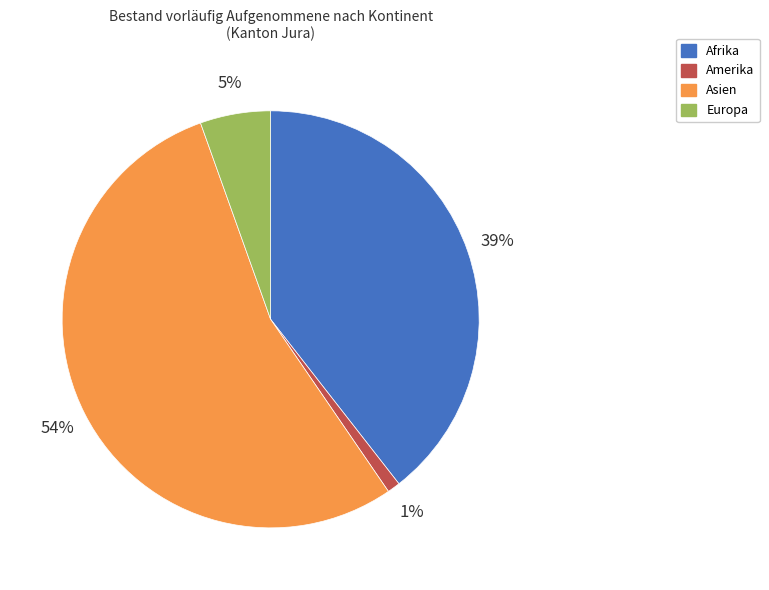

To the nearest percent, what is the difference between the Afrika and Asien slice percentages?

15%